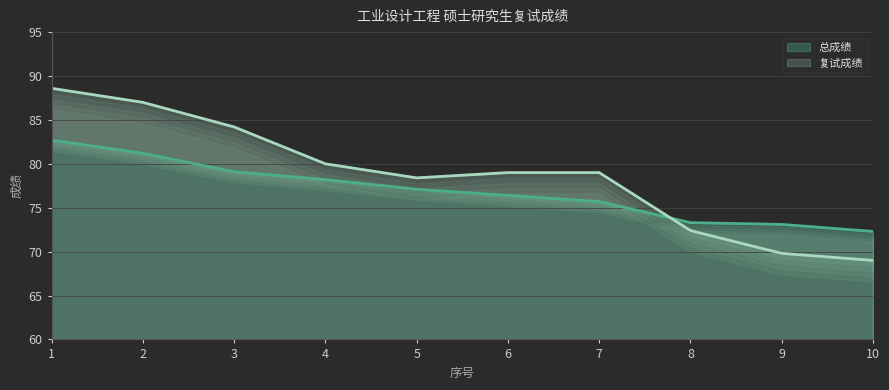

List the labels in order of 复试成绩 value, largest first.

1, 2, 3, 4, 6, 7, 5, 8, 9, 10